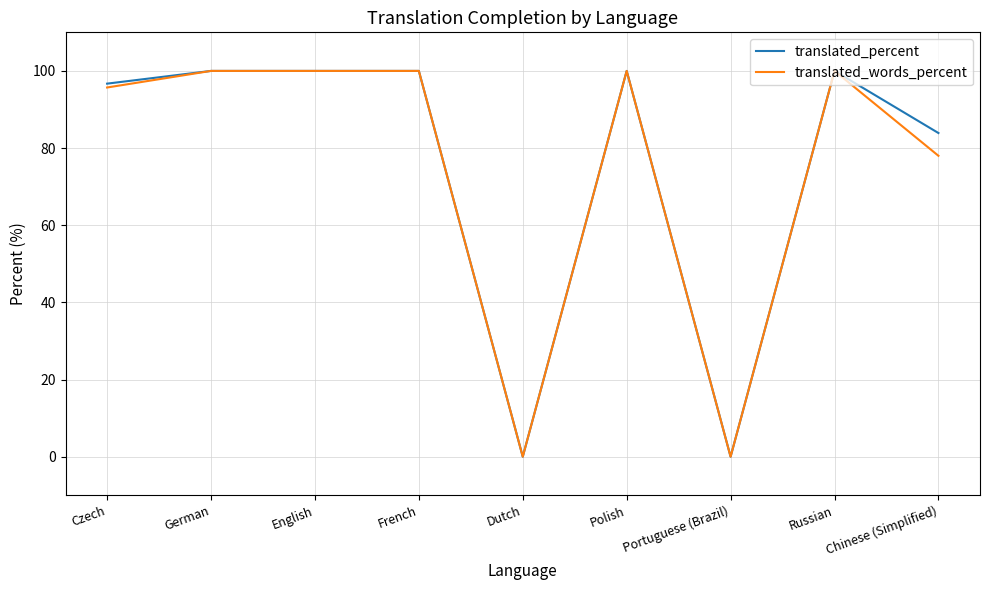

Does the chart display data point markers on the line(s)?

No